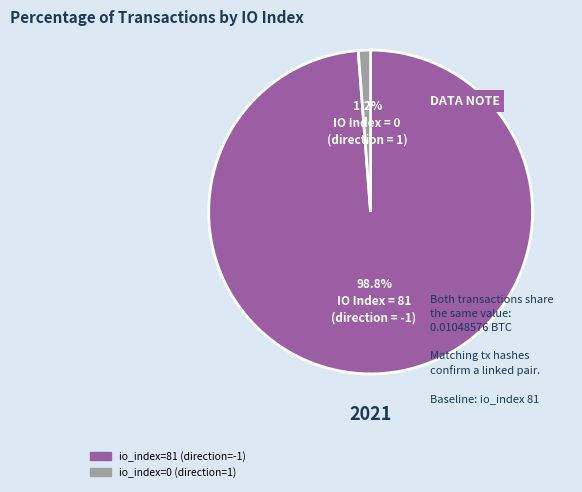

To the nearest percent, what is the difference between the largest and smallest slice percentages?

98%